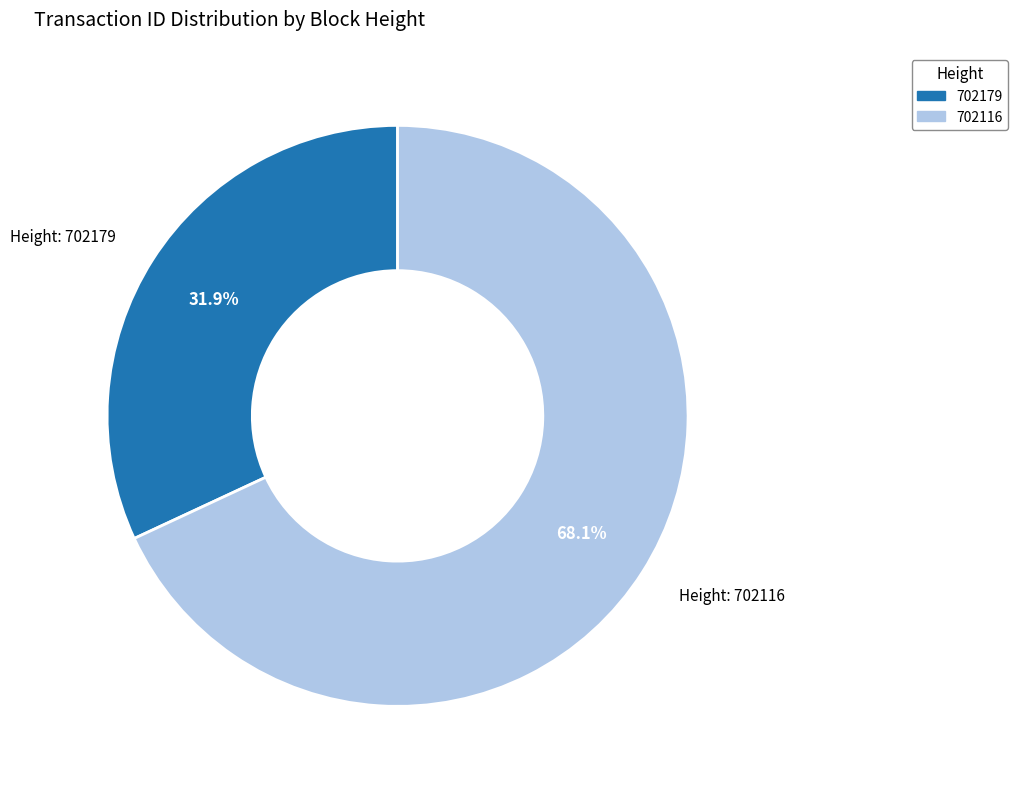

What portion of the pie excludes 702116?

31.9%